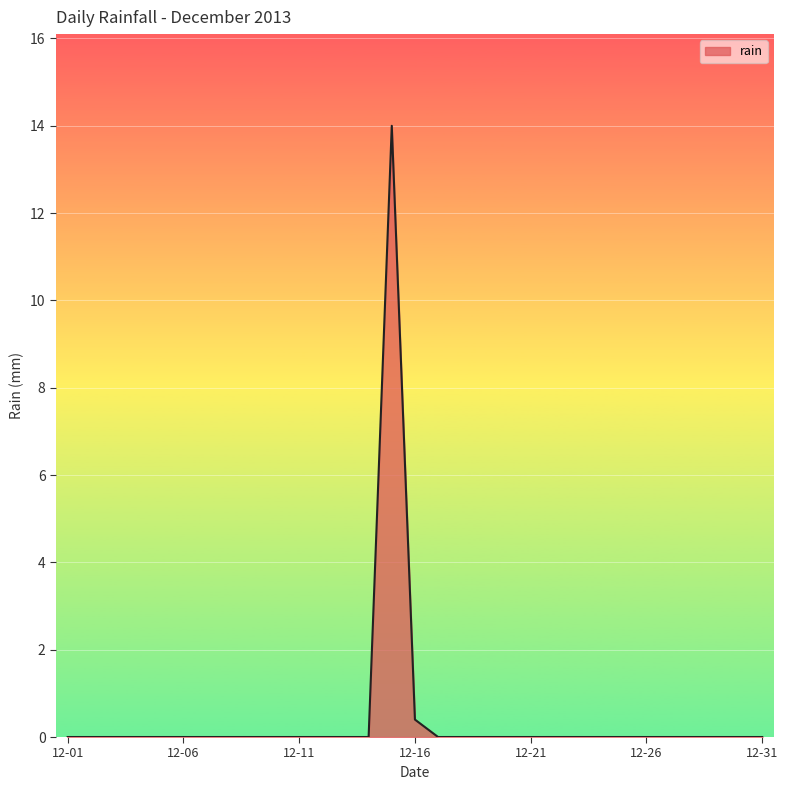

Does the chart have visible grid lines?

Yes